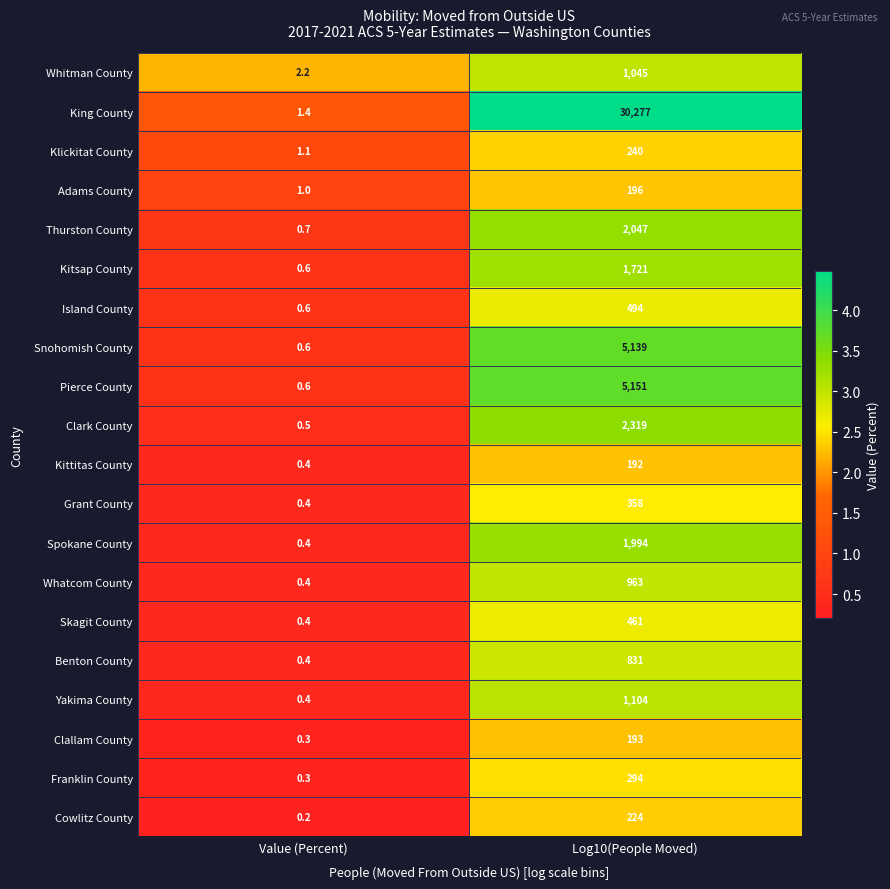

Which category has the lowest value across all series?

Value (Percent)